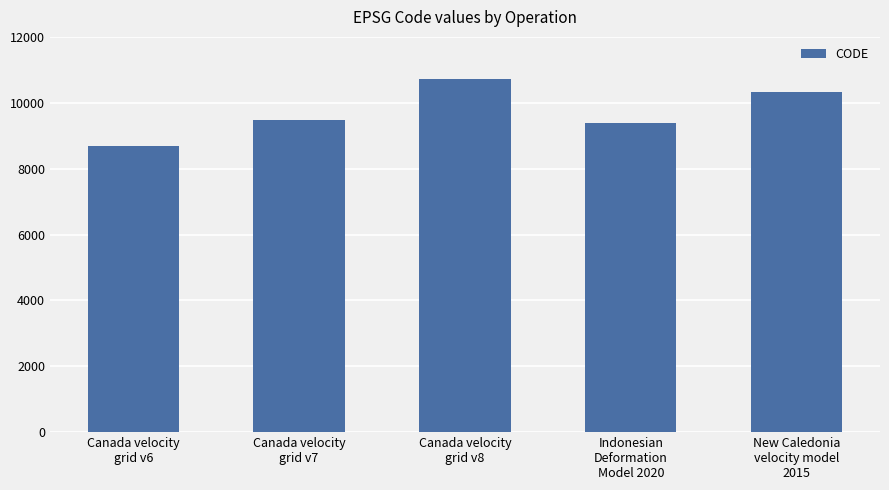

Between Canada velocity
grid v6 and Indonesian
Deformation
Model 2020, which is larger?

Indonesian
Deformation
Model 2020